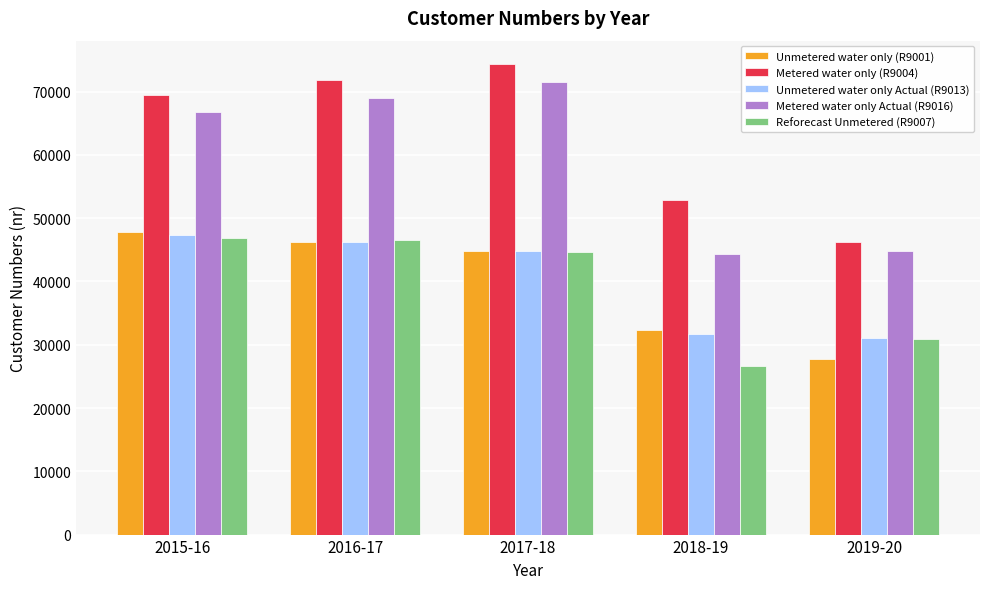

Which series changed the most between 2016-17 and 2018-19?

Metered water only Actual (R9016)